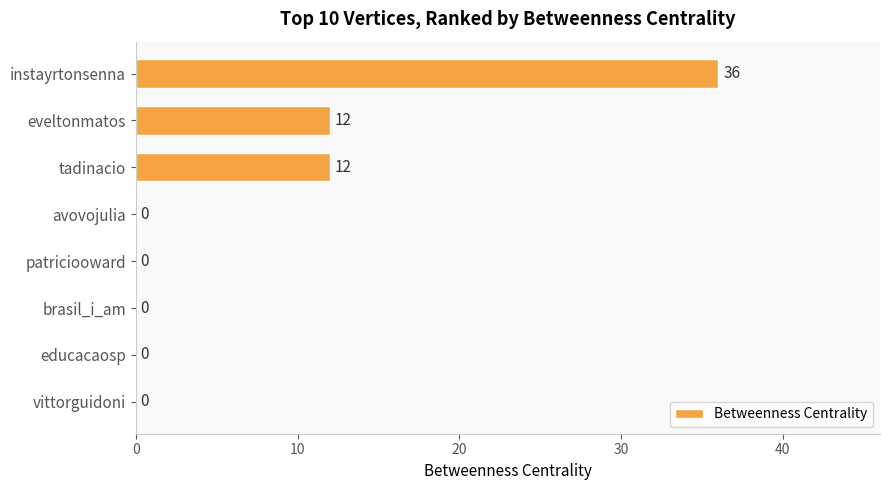

Count the values in the range 0 to 12.

7